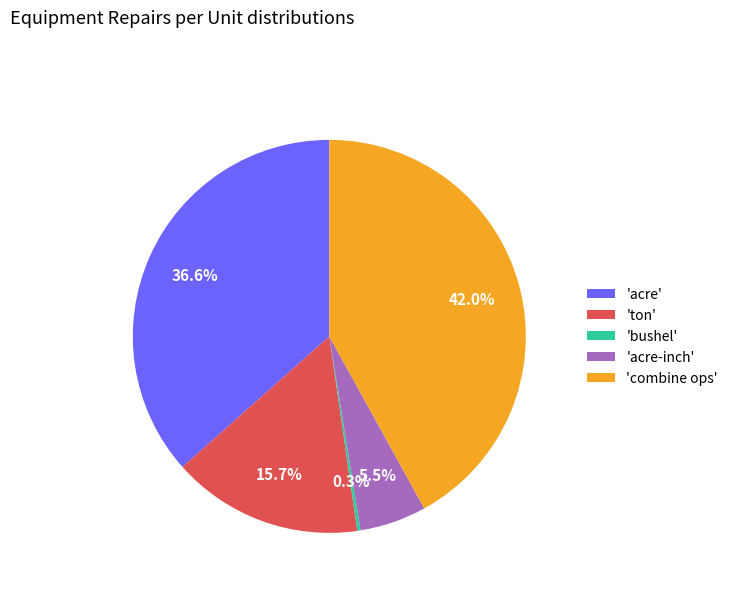

Which slice is the largest?

'combine ops'